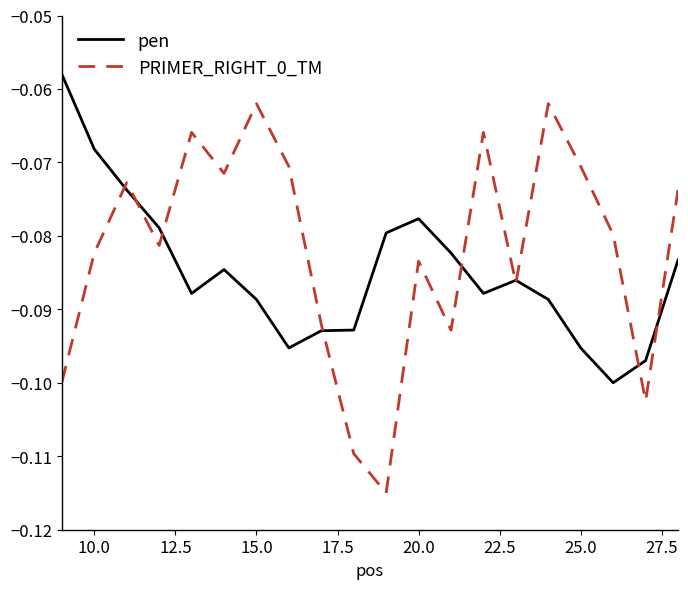

List the series in order of their peak value, lowest first.

PRIMER_RIGHT_0_TM, pen